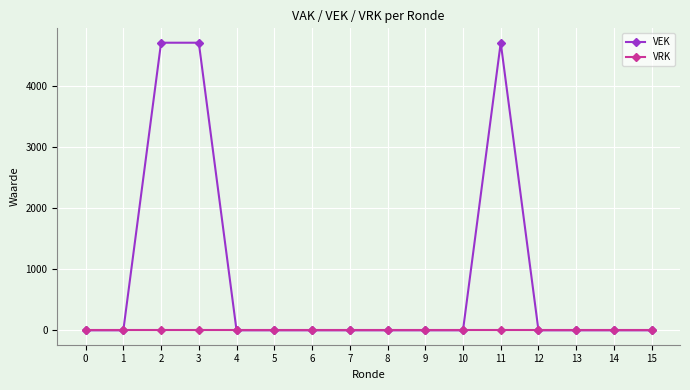

True or false: VRK has a value of 0 at 14.

True